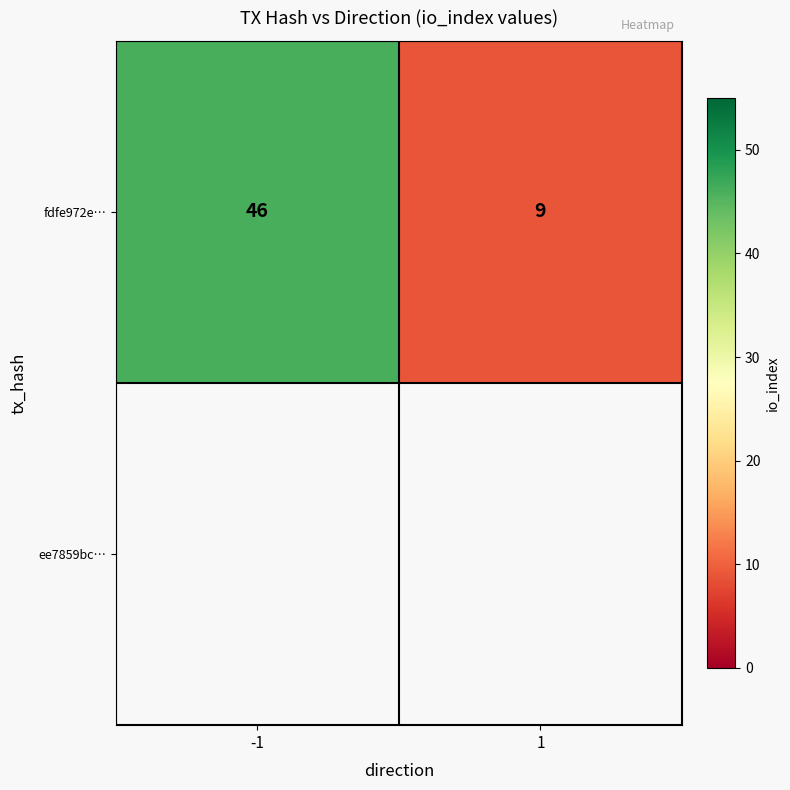

What is the sum of the values at -1 and 1?

55